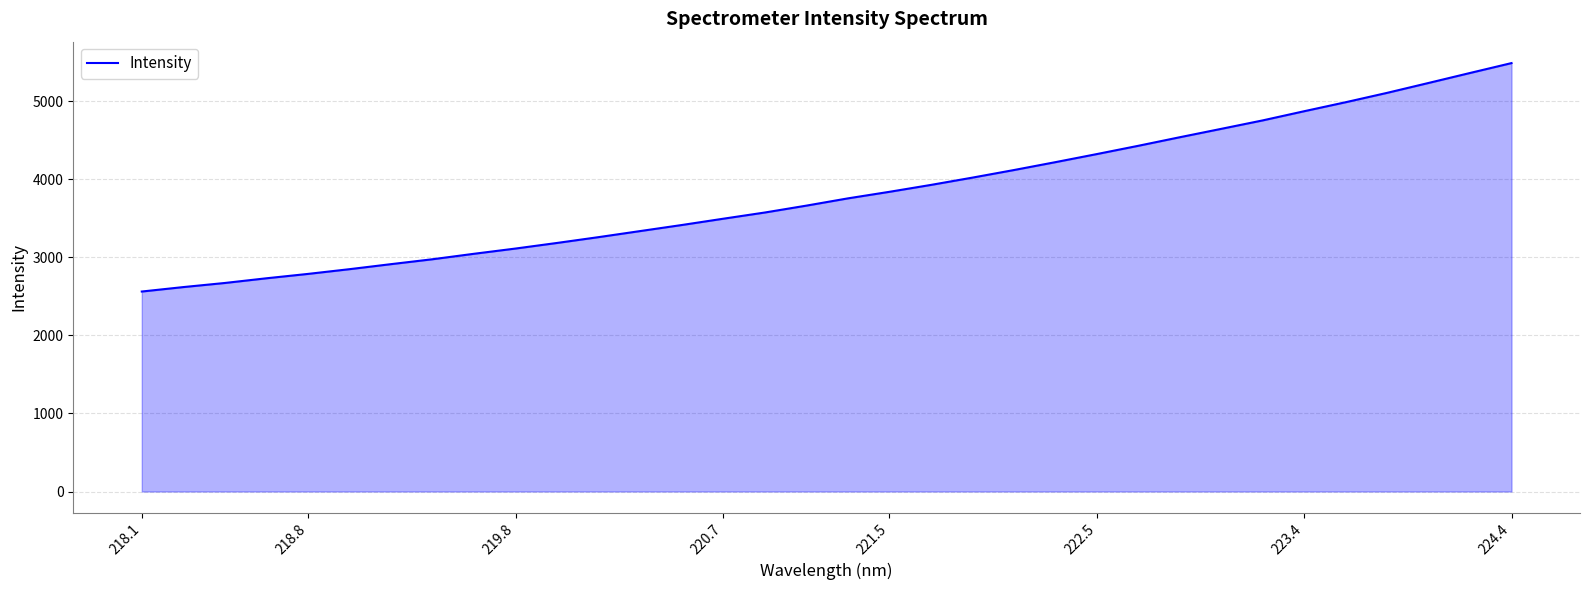

True or false: there are more than 2 points higher than both neighbors.

False